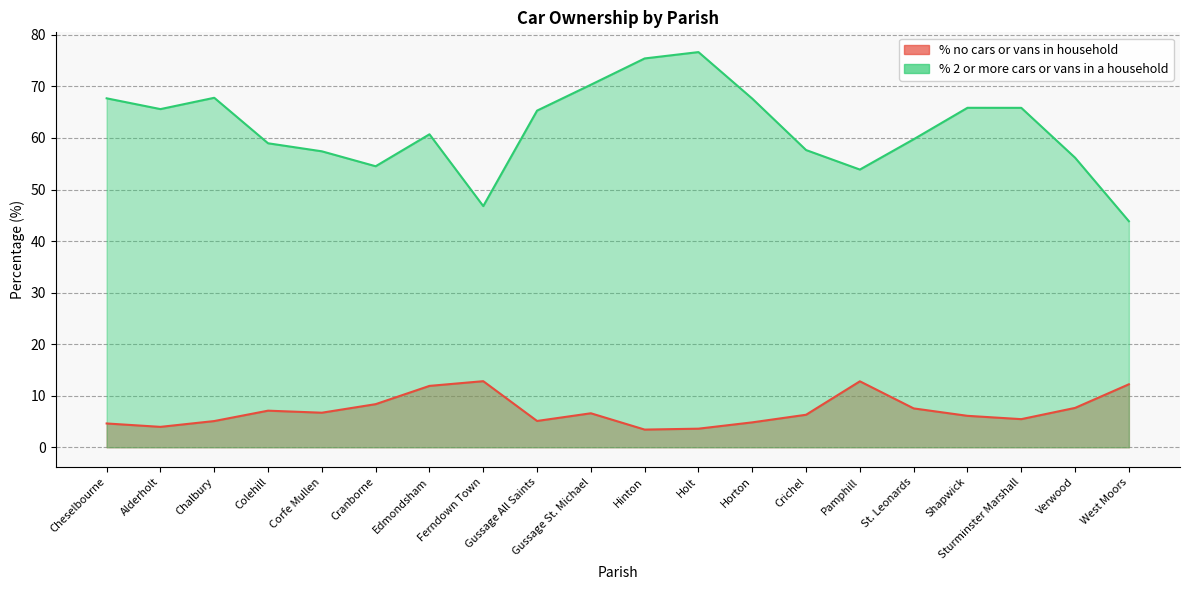

Reading right to left, what are all the values shown in this chart?

% no cars or vans in household: 12.2	7.6	5.5	6.1	7.5	12.8	6.3	4.8	3.6	3.4	6.6	5.1	12.8	11.9	8.4	6.7	7.1	5.1	4.0	4.6
% 2 or more cars or vans in a household: 43.8	56.2	65.8	65.9	59.8	53.9	57.7	67.6	76.7	75.4	70.3	65.3	46.8	60.7	54.5	57.4	59.0	67.8	65.6	67.7